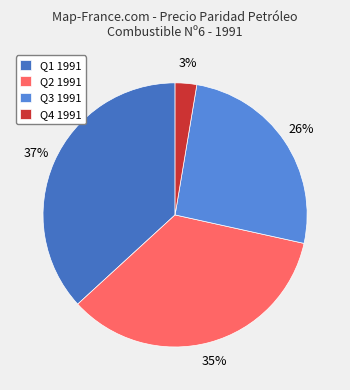

What is the largest slice in the pie chart?

Q1 1991